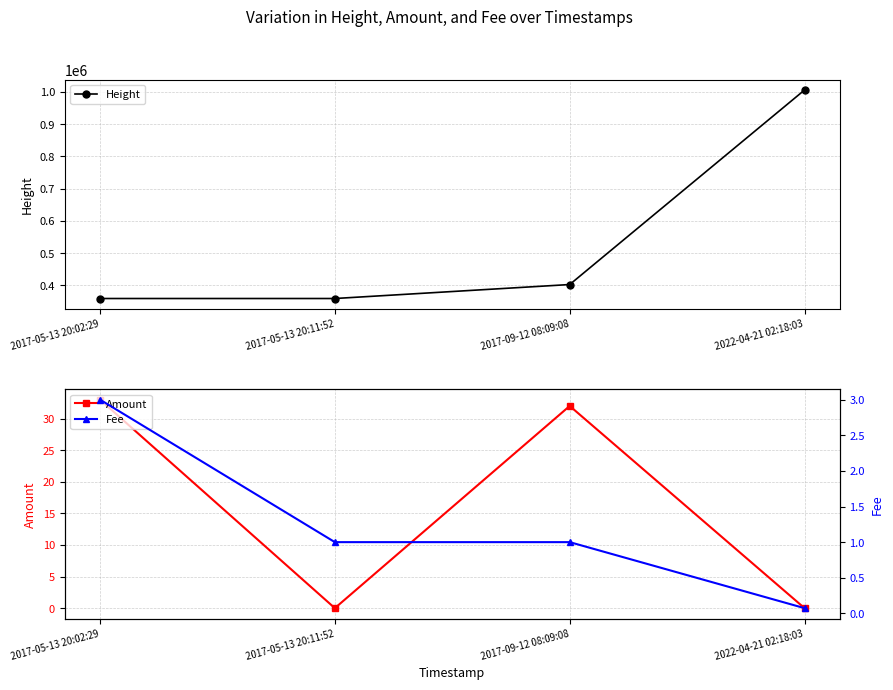

What is the sum of the Fee values at 2017-05-13 20:02:29 and 2017-05-13 20:11:52?

4.0